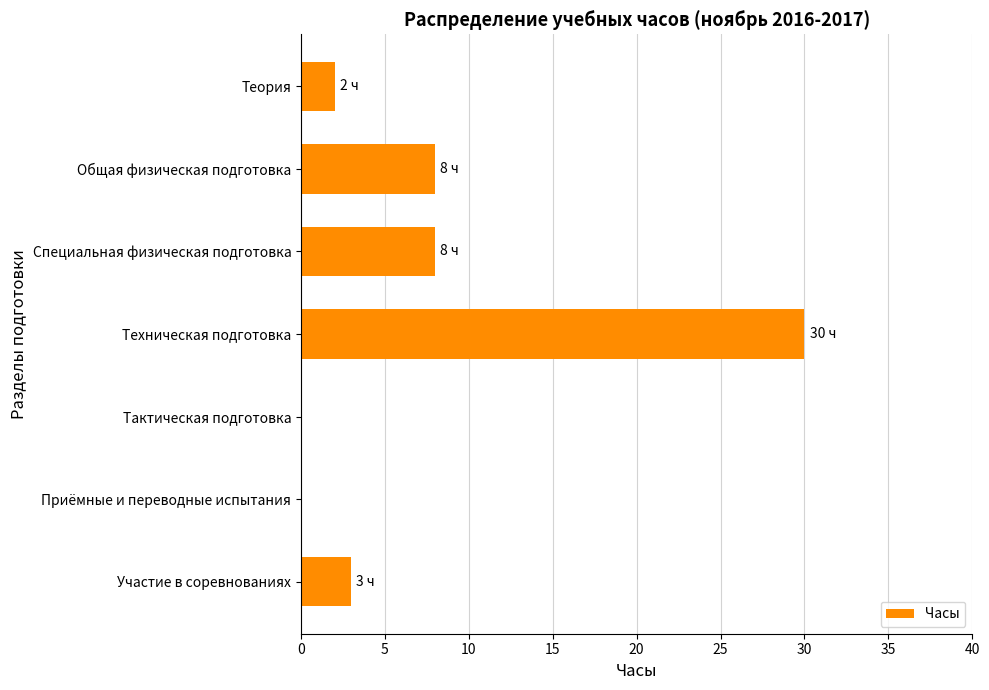

What is the sum of all values?

51